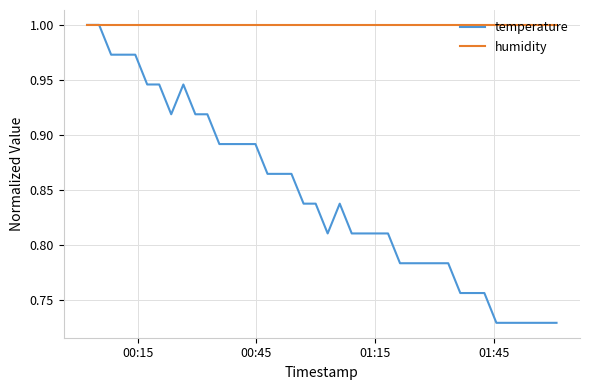

Which series has the largest total across all categories?

humidity